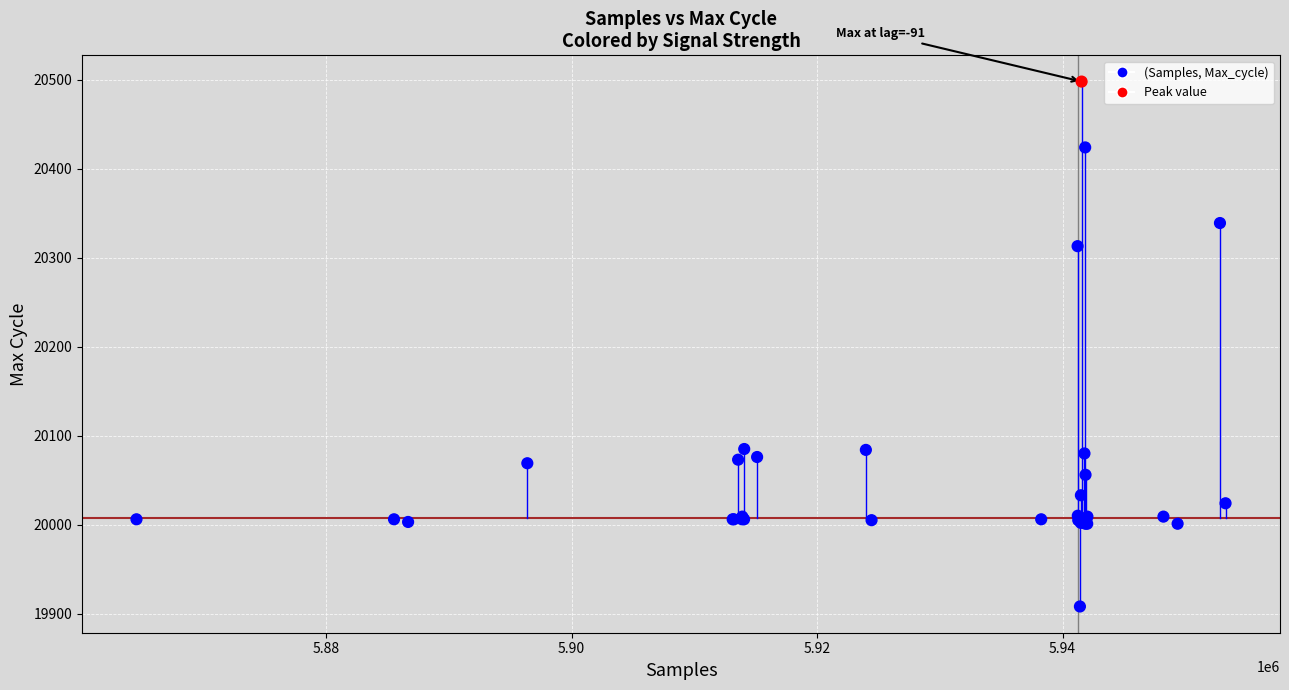

What Y value in the scatter plot is closest to 20203?

20313